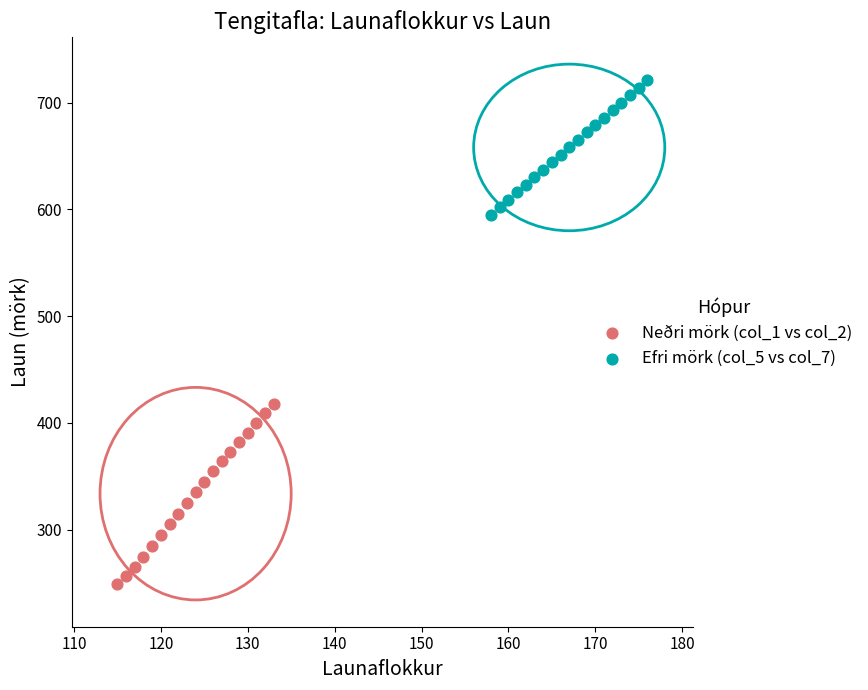

Which series has the largest Y range (max minus min)?

Neðri mörk (col_1 vs col_2)